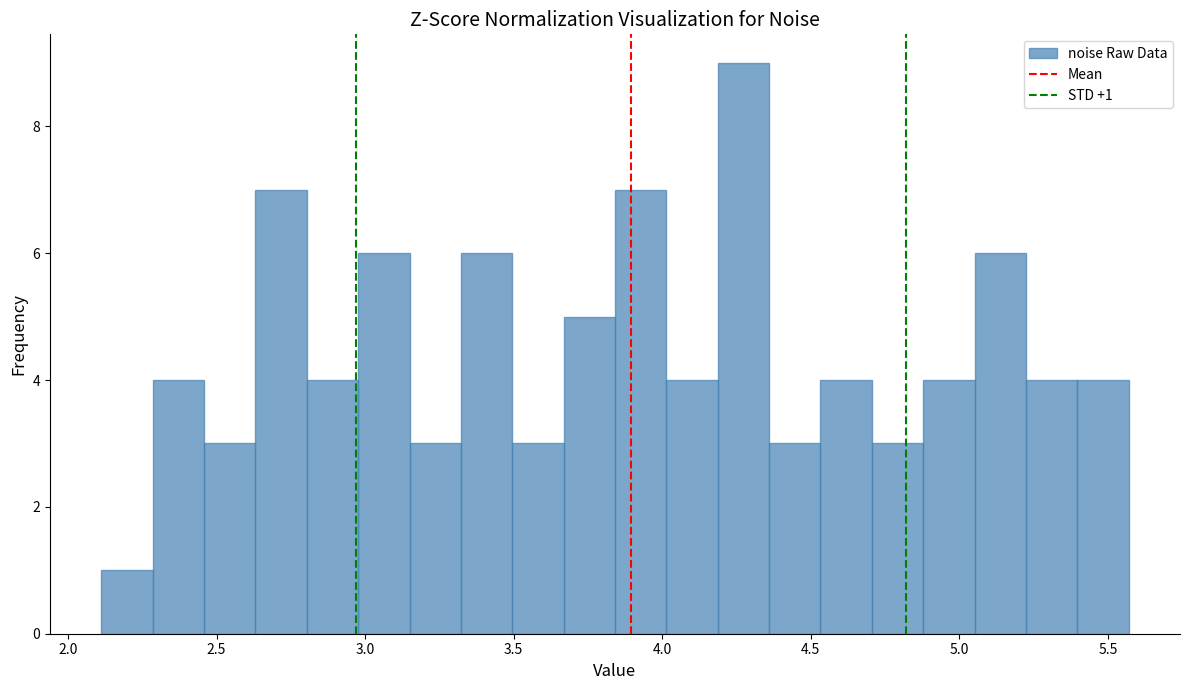

Around what value on the x-axis is the tallest bar? Give the approximate position of its centre, as read against the axis.

4.25